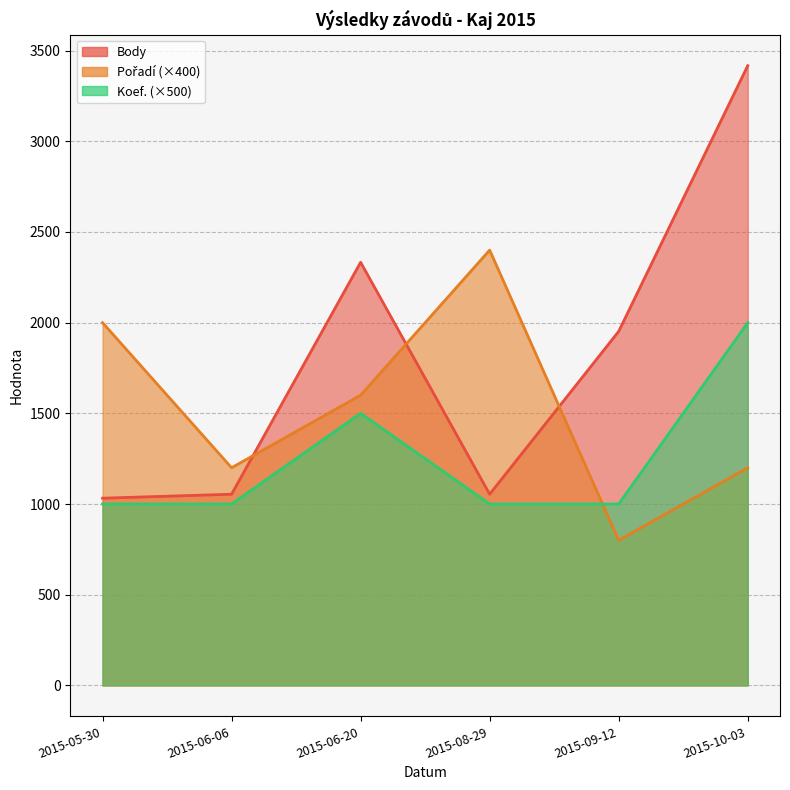

Is the value of Pořadí at 2015-06-06 greater than the value of Body at 2015-09-12?

No